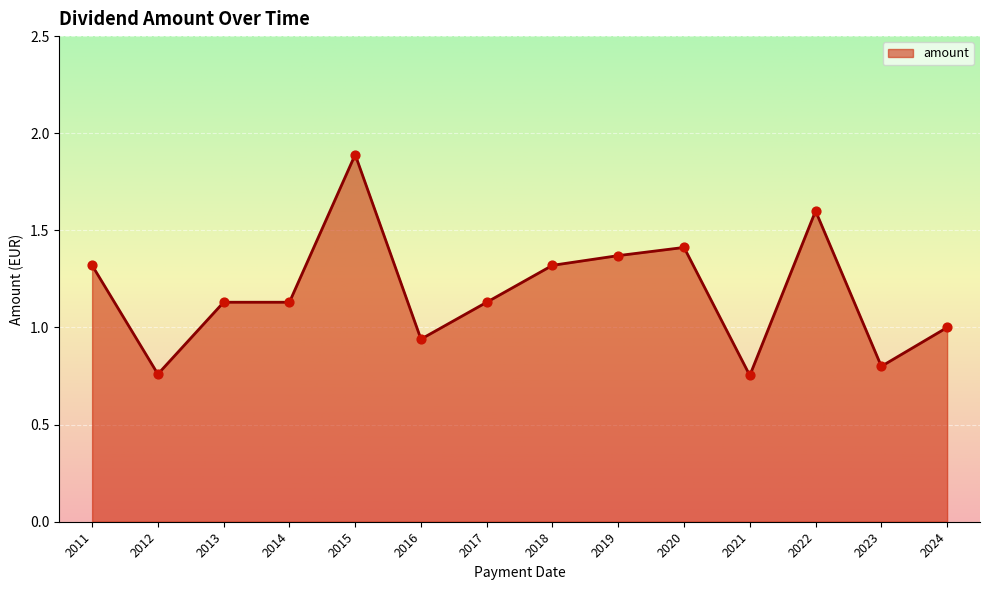

What is the change in value from 2012 to 2014?

+0.4